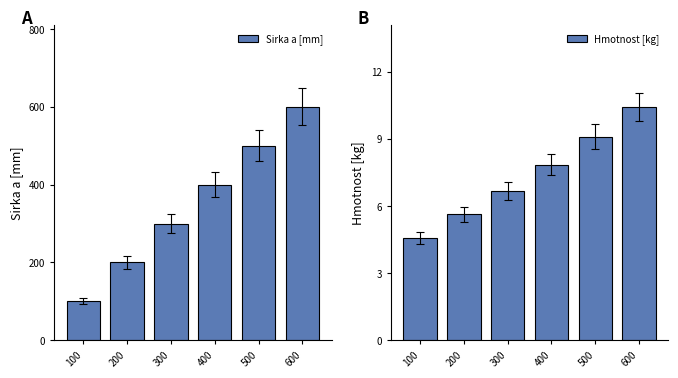

At which category is the sum across all series the highest?

600